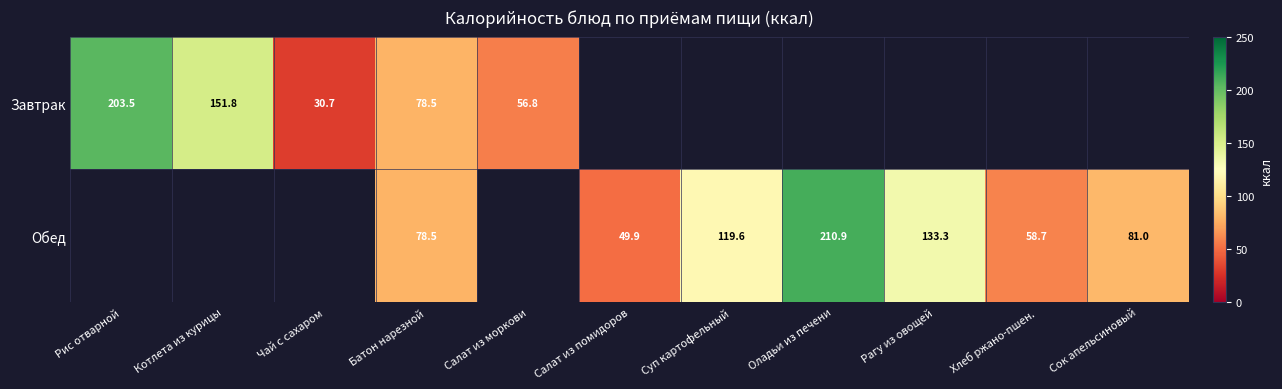

At which category does the chart reach its minimum across all series?

Чай с сахаром